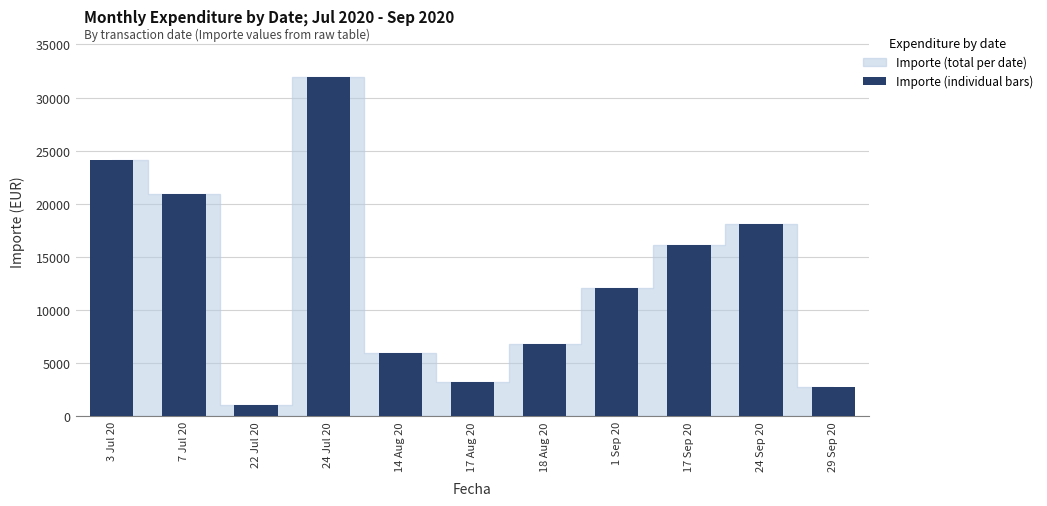

What is the greatest value displayed?

31946.0